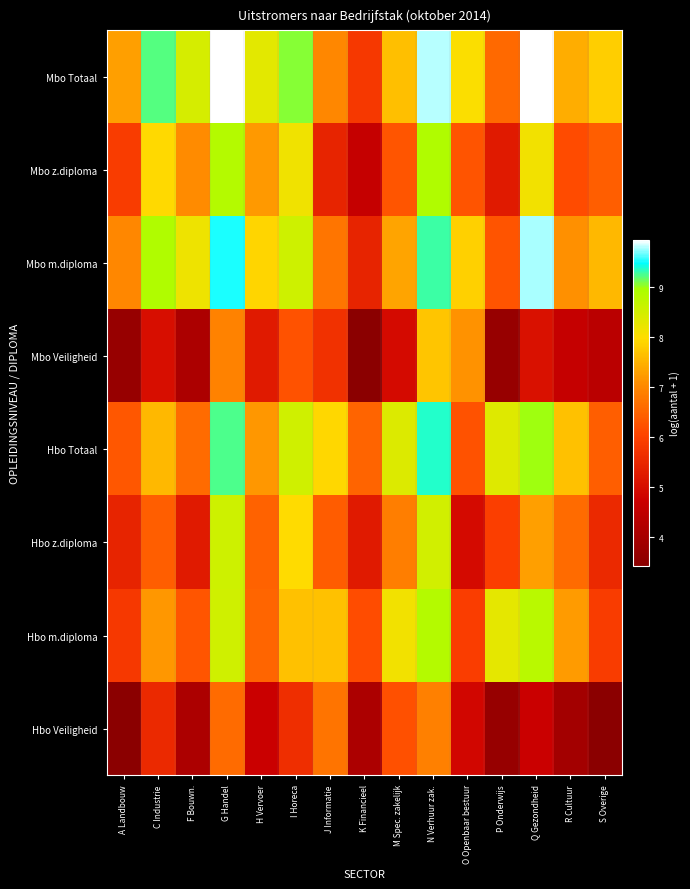

Reading left to right, transcribe all the data shown in this chart.

Mbo Totaal: A Landbouw=7.3	C Industrie=9.2	F Bouwn.=8.5	G Handel=9.9	H Vervoer=8.3	I Horeca=9.1	J Informatie=7.0	K Financieel=5.8	M Spec. zakelijk=7.6	N Verhuur zak.=9.8	O Openbaar bestuur=8.0	P Onderwijs=6.6	Q Gezondheid=9.9	R Cultuur=7.4	S Overige=7.8
Mbo z.diploma: A Landbouw=5.9	C Industrie=8.0	F Bouwn.=7.1	G Handel=8.8	H Vervoer=7.2	I Horeca=8.1	J Informatie=5.4	K Financieel=4.6	M Spec. zakelijk=6.3	N Verhuur zak.=8.9	O Openbaar bestuur=6.3	P Onderwijs=5.3	Q Gezondheid=8.1	R Cultuur=6.2	S Overige=6.4
Mbo m.diploma: A Landbouw=7.0	C Industrie=8.9	F Bouwn.=8.2	G Handel=9.5	H Vervoer=7.9	I Horeca=8.6	J Informatie=6.8	K Financieel=5.4	M Spec. zakelijk=7.3	N Verhuur zak.=9.3	O Openbaar bestuur=7.8	P Onderwijs=6.3	Q Gezondheid=9.8	R Cultuur=7.1	S Overige=7.6
Mbo Veiligheid: A Landbouw=3.7	C Industrie=5.0	F Bouwn.=4.1	G Handel=6.9	H Vervoer=5.3	I Horeca=6.2	J Informatie=5.7	K Financieel=3.4	M Spec. zakelijk=4.9	N Verhuur zak.=7.7	O Openbaar bestuur=7.1	P Onderwijs=3.7	Q Gezondheid=5.1	R Cultuur=4.6	S Overige=4.4
Hbo Totaal: A Landbouw=6.3	C Industrie=7.6	F Bouwn.=6.6	G Handel=9.2	H Vervoer=7.2	I Horeca=8.5	J Informatie=7.9	K Financieel=6.5	M Spec. zakelijk=8.4	N Verhuur zak.=9.4	O Openbaar bestuur=6.2	P Onderwijs=8.4	Q Gezondheid=9.0	R Cultuur=7.7	S Overige=6.4
Hbo z.diploma: A Landbouw=5.4	C Industrie=6.4	F Bouwn.=5.3	G Handel=8.6	H Vervoer=6.5	I Horeca=8.0	J Informatie=6.4	K Financieel=5.3	M Spec. zakelijk=6.9	N Verhuur zak.=8.5	O Openbaar bestuur=4.9	P Onderwijs=5.9	Q Gezondheid=7.3	R Cultuur=6.6	S Overige=5.5
Hbo m.diploma: A Landbouw=5.8	C Industrie=7.2	F Bouwn.=6.3	G Handel=8.5	H Vervoer=6.5	I Horeca=7.7	J Informatie=7.7	K Financieel=6.2	M Spec. zakelijk=8.1	N Verhuur zak.=8.8	O Openbaar bestuur=5.9	P Onderwijs=8.3	Q Gezondheid=8.8	R Cultuur=7.2	S Overige=5.9
Hbo Veiligheid: A Landbouw=3.4	C Industrie=5.5	F Bouwn.=4.1	G Handel=6.6	H Vervoer=4.7	I Horeca=5.6	J Informatie=6.7	K Financieel=4.1	M Spec. zakelijk=6.2	N Verhuur zak.=6.9	O Openbaar bestuur=4.9	P Onderwijs=3.7	Q Gezondheid=4.7	R Cultuur=3.9	S Overige=3.4